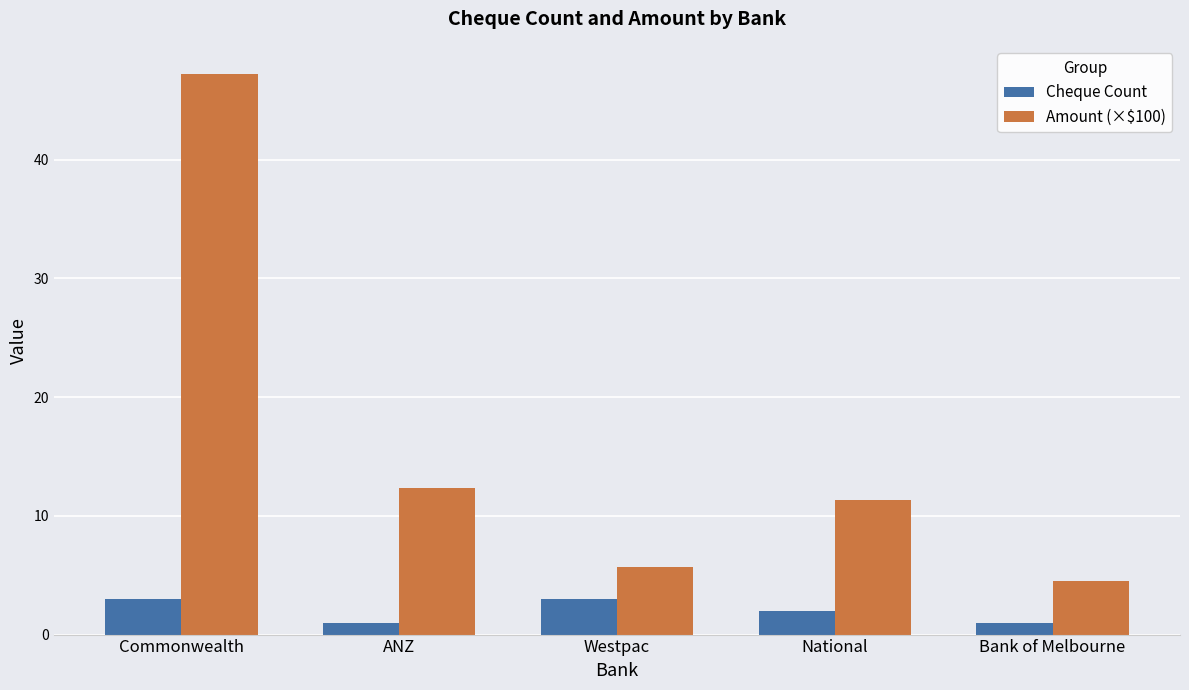

What is the difference between the highest and lowest values at ANZ?

11.3